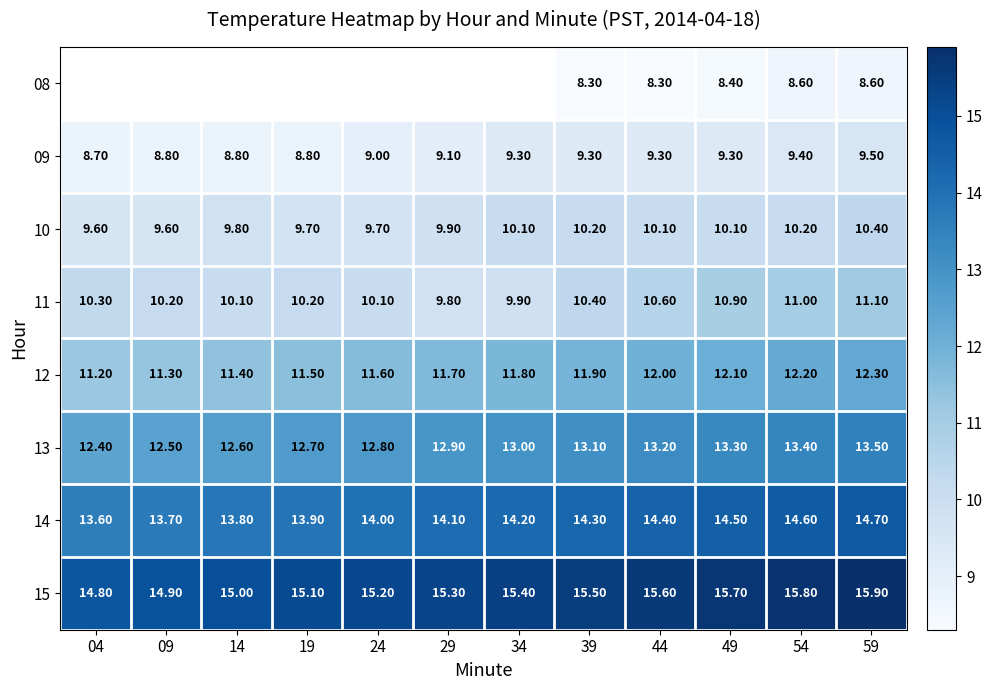

What is the sum of all 11 values?

124.6